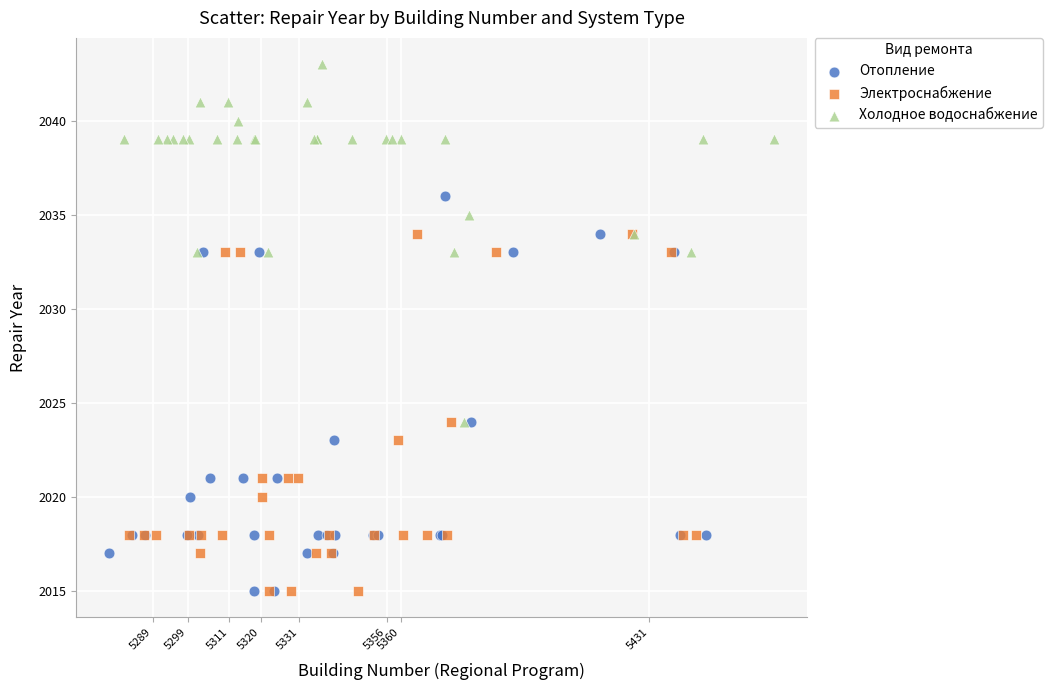

What are all the series names shown in the legend?

Отопление, Электроснабжение, Холодное водоснабжение